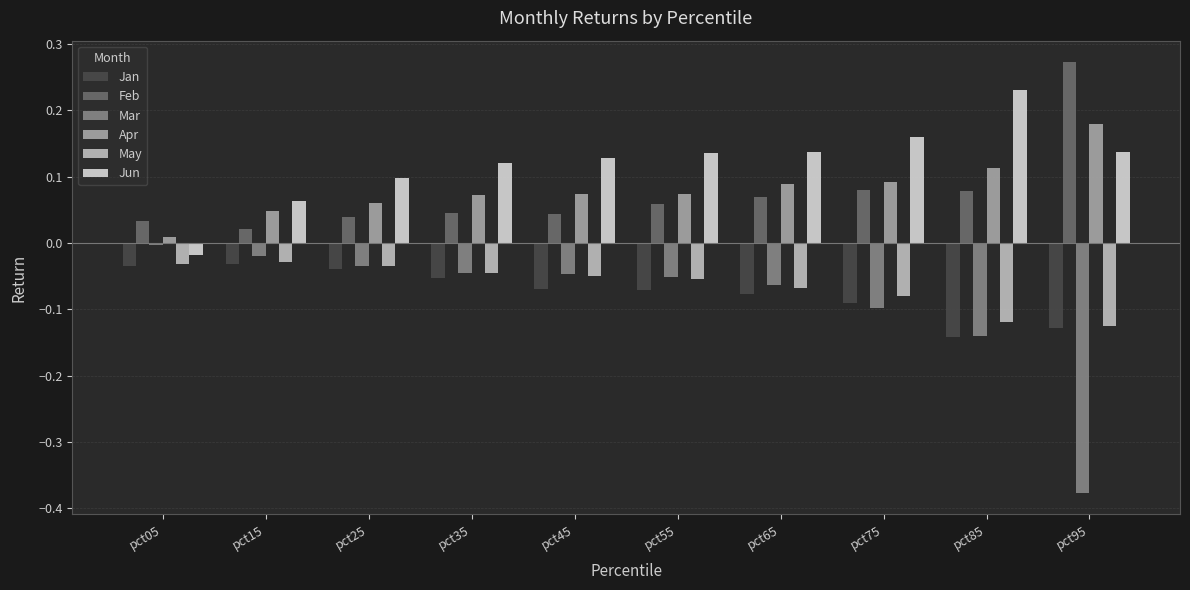

At which category does the chart reach its minimum across all series?

pct95